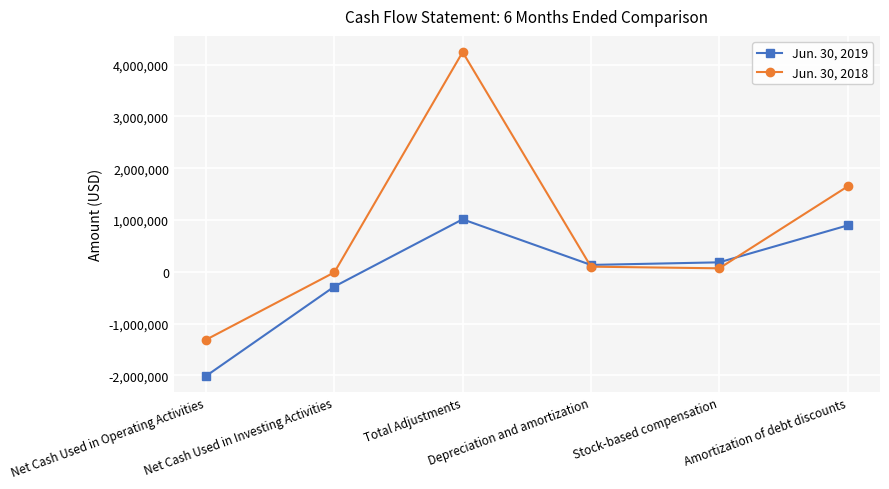

Reading left to right, what are all the values shown in this chart?

Jun. 30, 2019: Net Cash Used in Operating Activities=-2013398	Net Cash Used in Investing Activities=-286279	Total Adjustments=1012687	Depreciation and amortization=131604	Stock-based compensation=181702	Amortization of debt discounts=894373
Jun. 30, 2018: Net Cash Used in Operating Activities=-1312858	Net Cash Used in Investing Activities=-12148	Total Adjustments=4241860	Depreciation and amortization=97952	Stock-based compensation=66224	Amortization of debt discounts=1646591